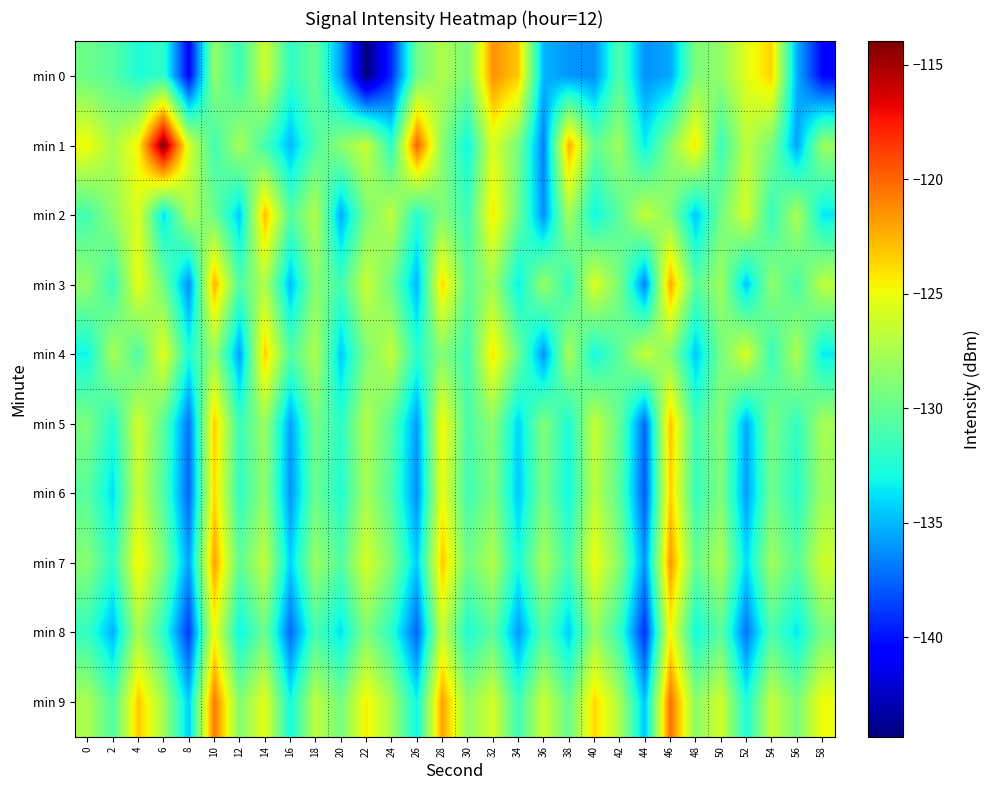

Rank the series by their maximum value, from highest to lowest.

min 1, min 9, min 0, min 7, min 3, min 2, min 5, min 4, min 6, min 8